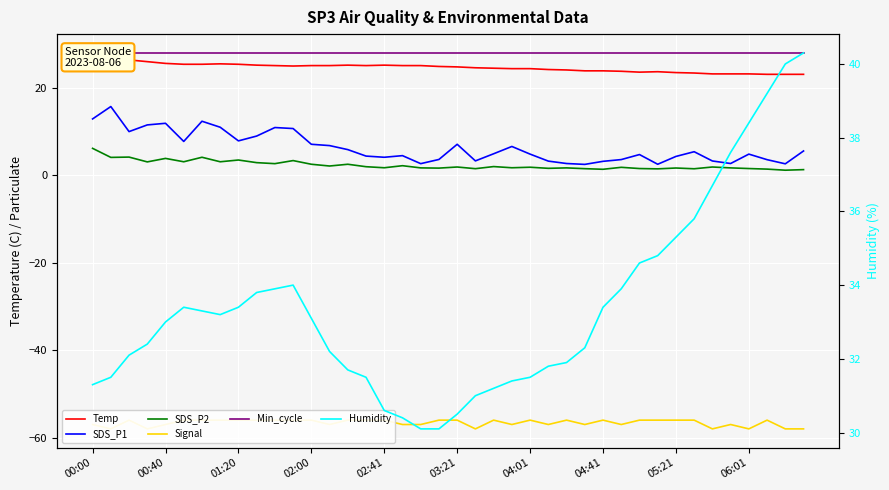

Count the number of categories in the chart.

40